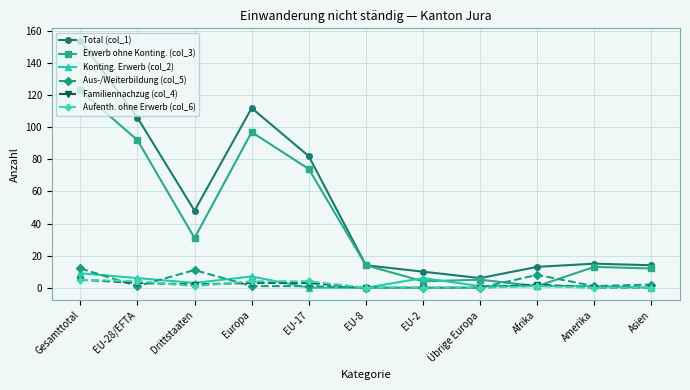

What position from the left is Gesamttotal?

1